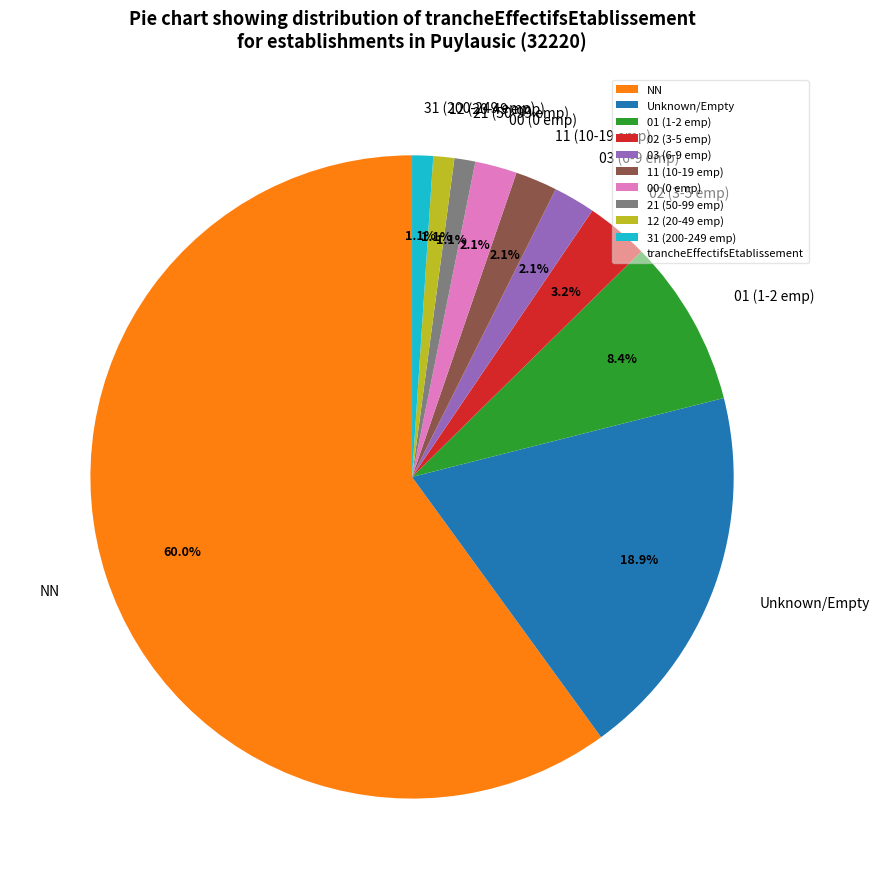

What is the largest slice in the pie chart?

NN